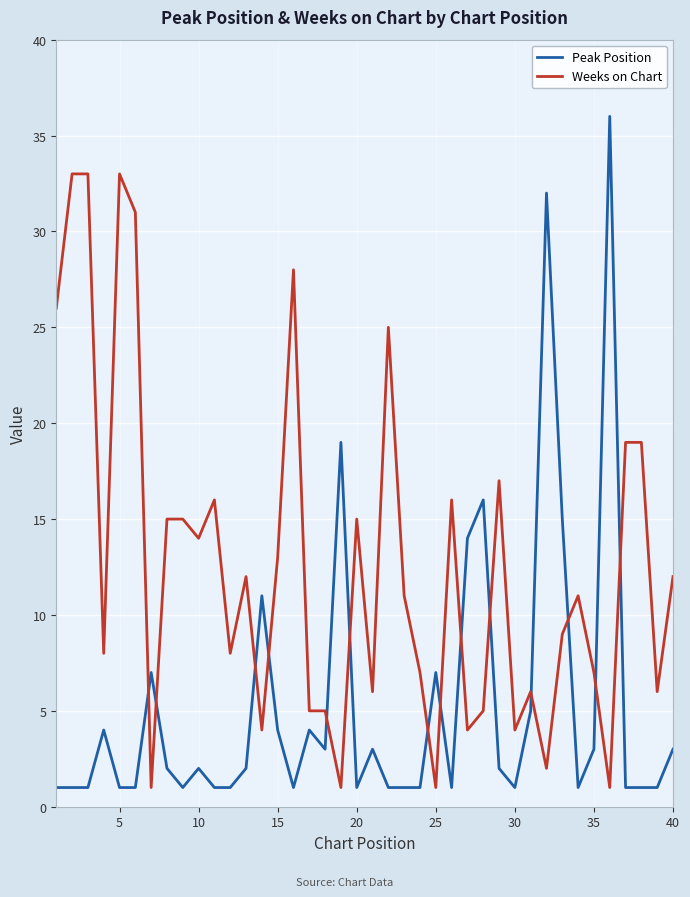

Rank the series by their maximum value, from lowest to highest.

Weeks on Chart, Peak Position